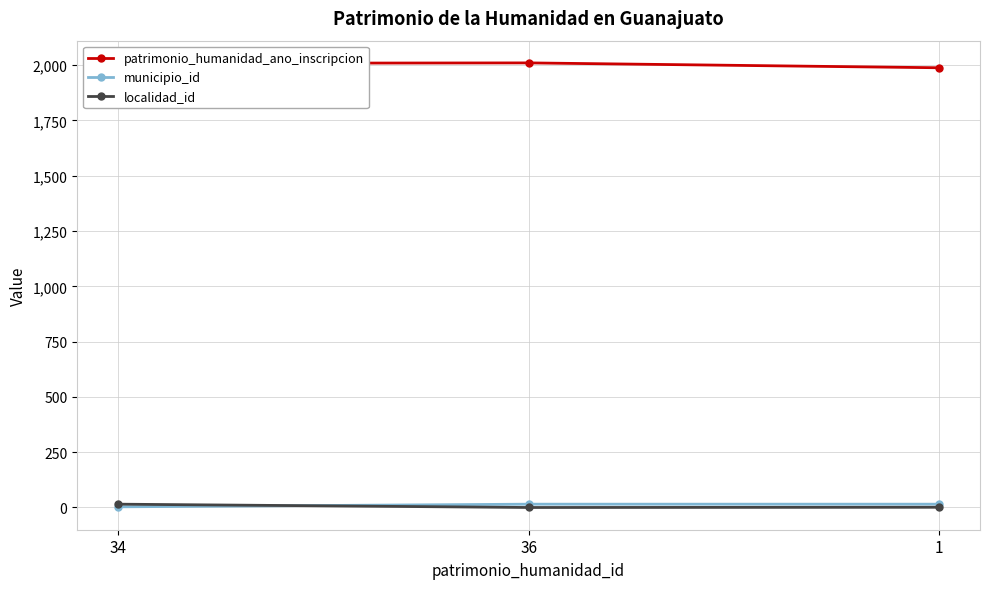

How many lines are shown in the chart?

3